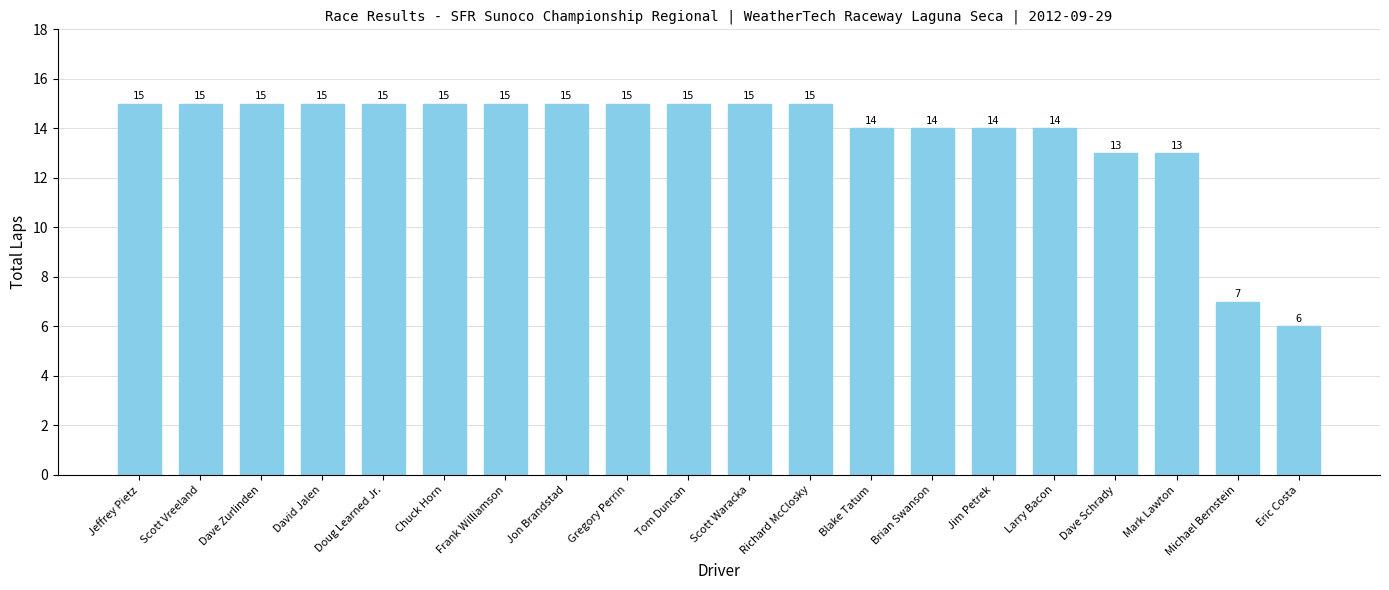

What is the label of the 8th bar from the left?

Jon Brandstad